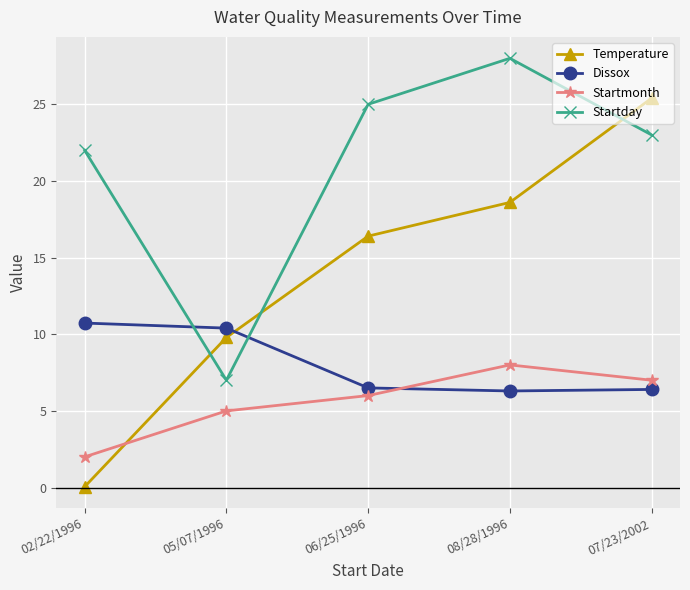

True or false: Temperature has more than 2 points higher than both neighbors.

False